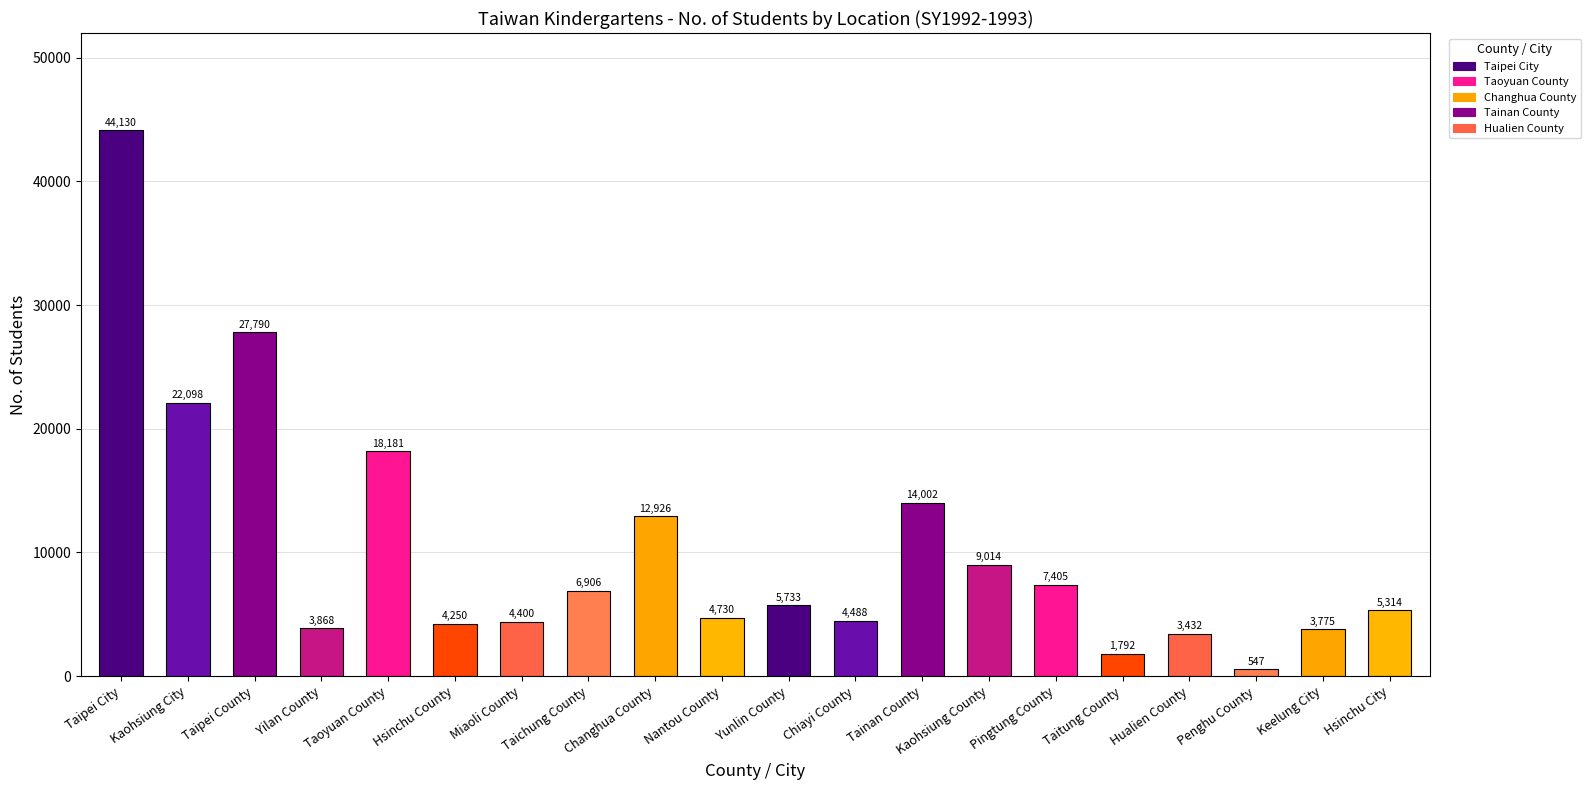

How many data points are less than 5733?

10